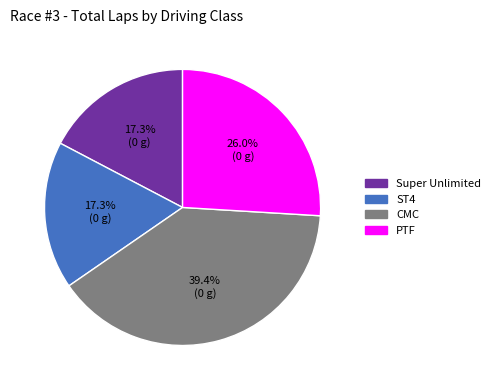

Is there any slice that represents more than half of the pie?

No